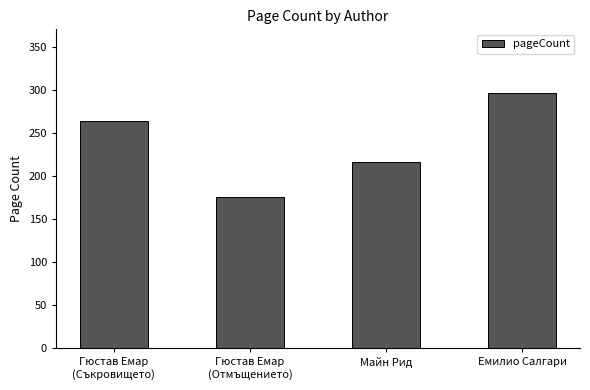

What is the approximate value at Емилио Салгари, to the nearest 5?

295